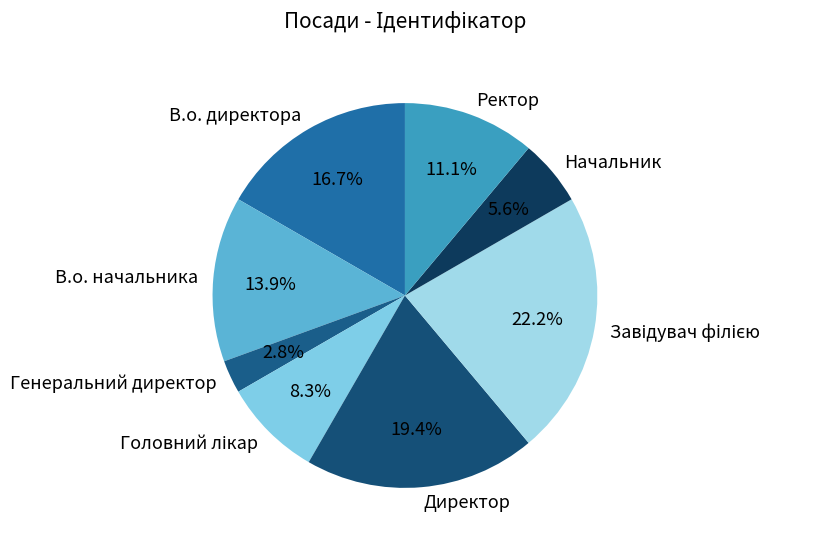

Which category has the smallest portion of the pie?

Генеральний директор